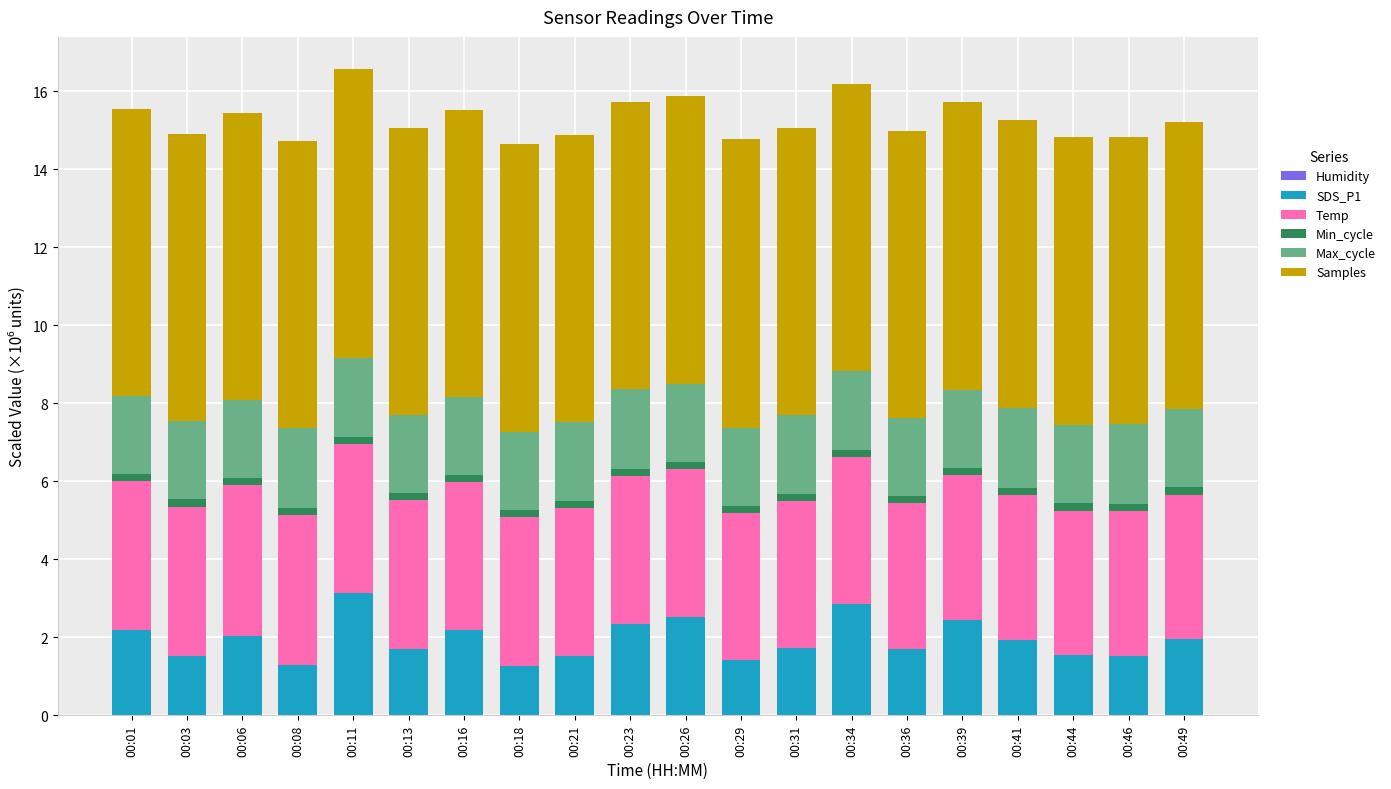

What is the minimum value for SDS_P1?

1.3